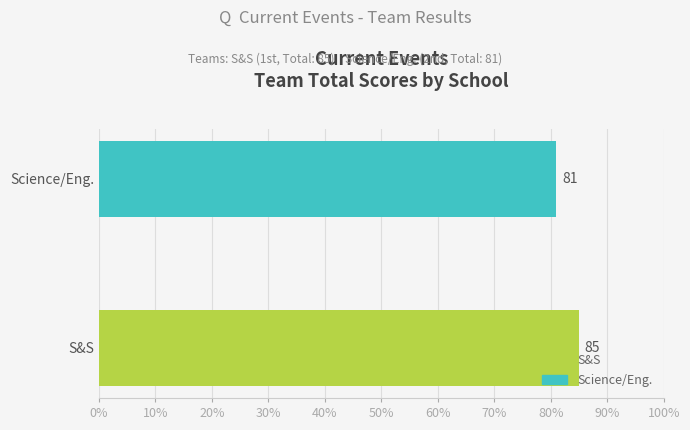

Which category has the lowest value across all series?

Science/Eng.